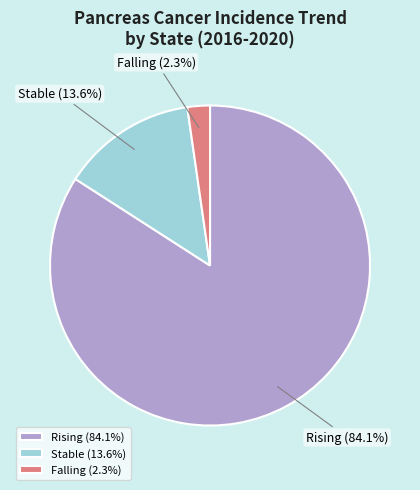

Rank the categories by value from lowest to highest.

Falling (2.3%), Stable (13.6%), Rising (84.1%)